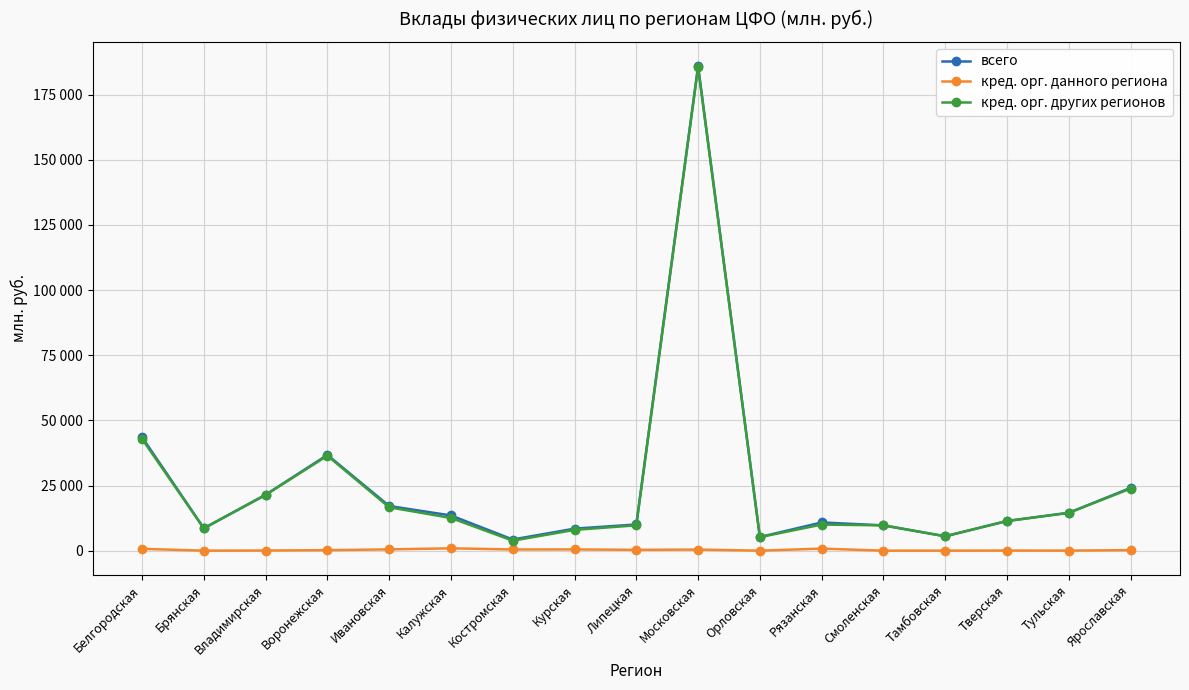

True or false: кред. орг. данного региона and кред. орг. других регионов intersect in this chart.

False